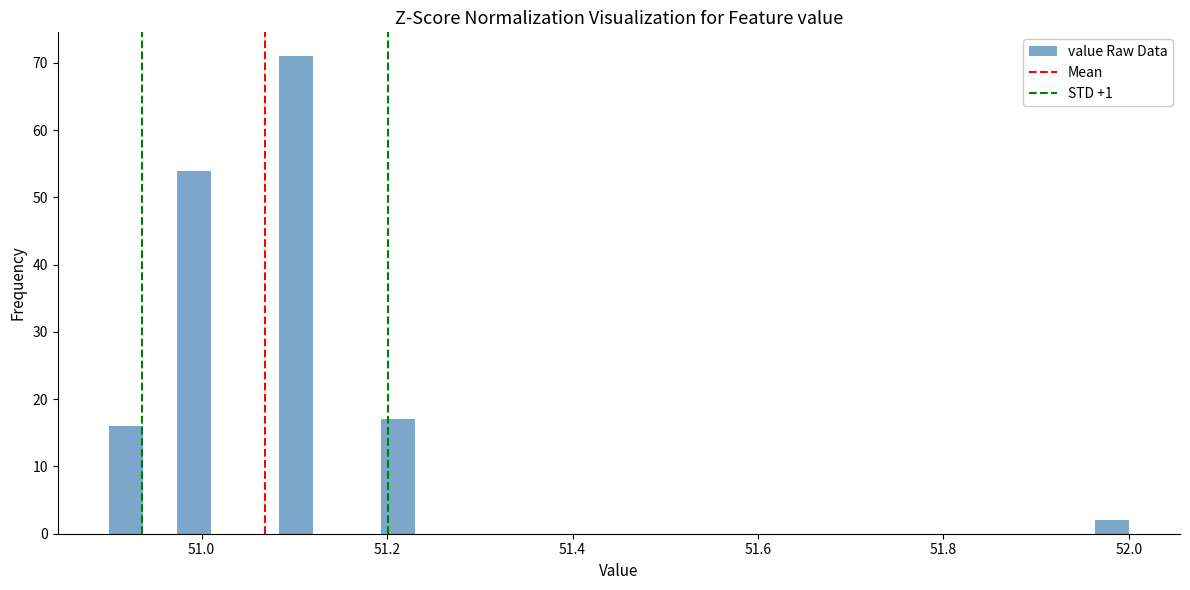

Read against the x-axis, roughly where is the centre of the tallest bar?

51.10